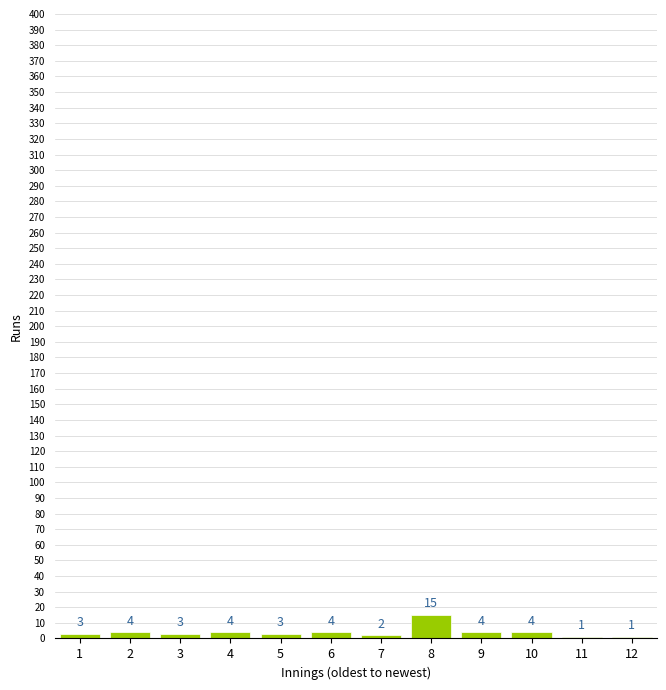

Reading left to right, list every bar in this chart as the range it spans on the x-axis followed by its height.

0.5 to 1.5: 3
1.5 to 2.5: 4
2.5 to 3.5: 3
3.5 to 4.5: 4
4.5 to 5.5: 3
5.5 to 6.5: 4
6.5 to 7.5: 2
7.5 to 8.5: 15
8.5 to 9.5: 4
9.5 to 10.5: 4
10.5 to 11.5: 1
11.5 to 12.5: 1